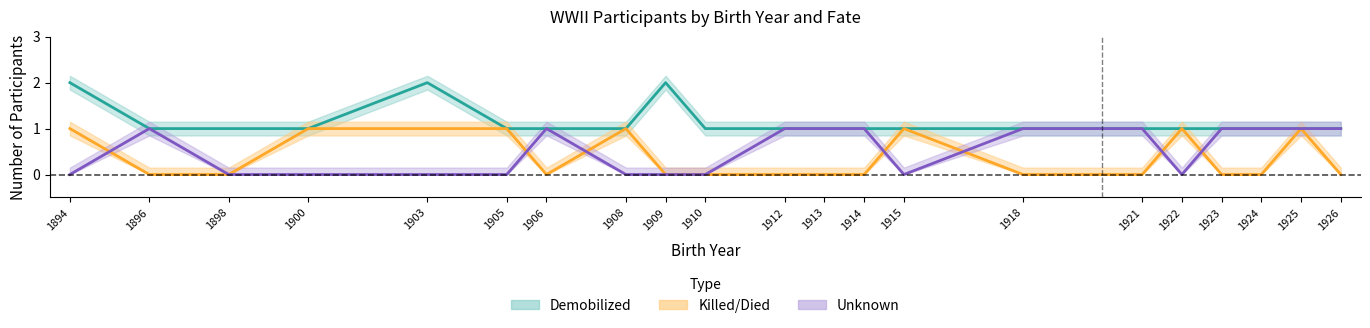

What is the total value across all series at 1905?

2